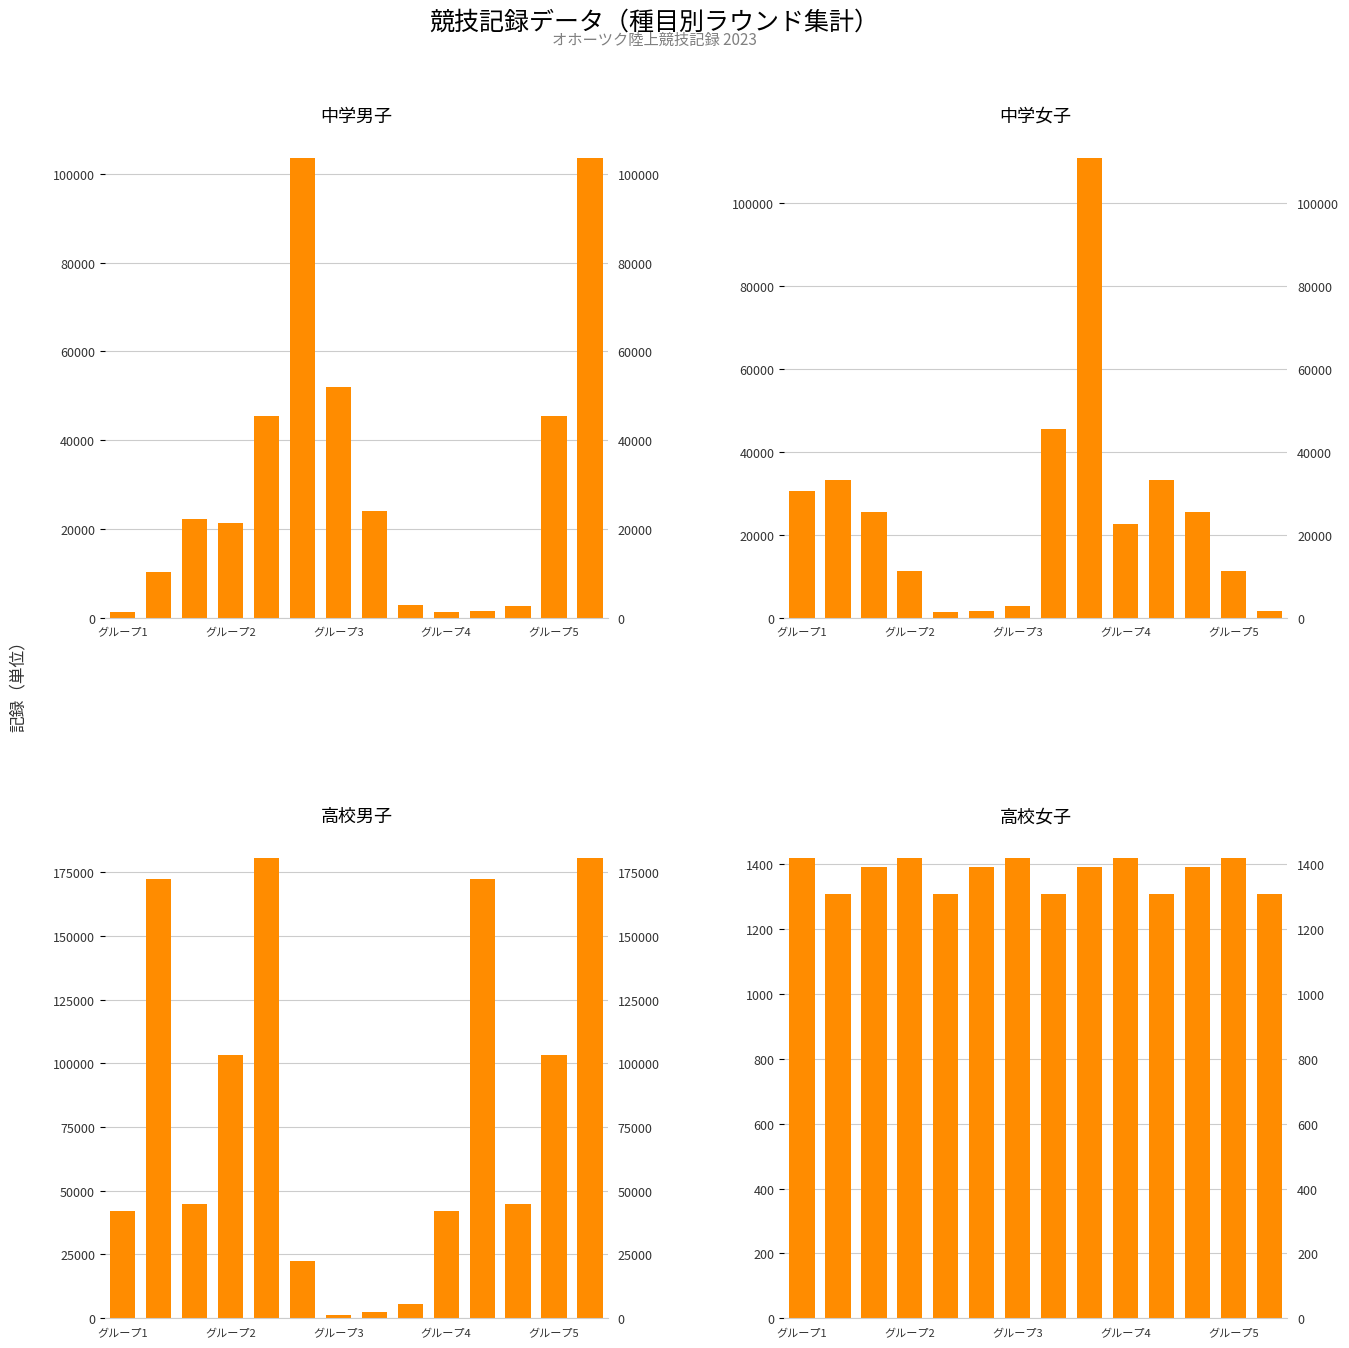

Which category has the lowest value in the 高校男子 series?

グループ3